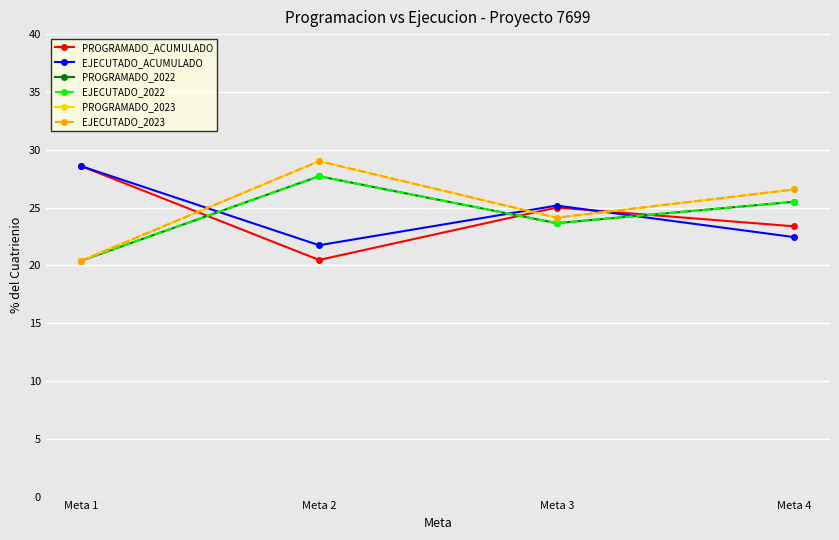

Count the number of data series in this chart.

6